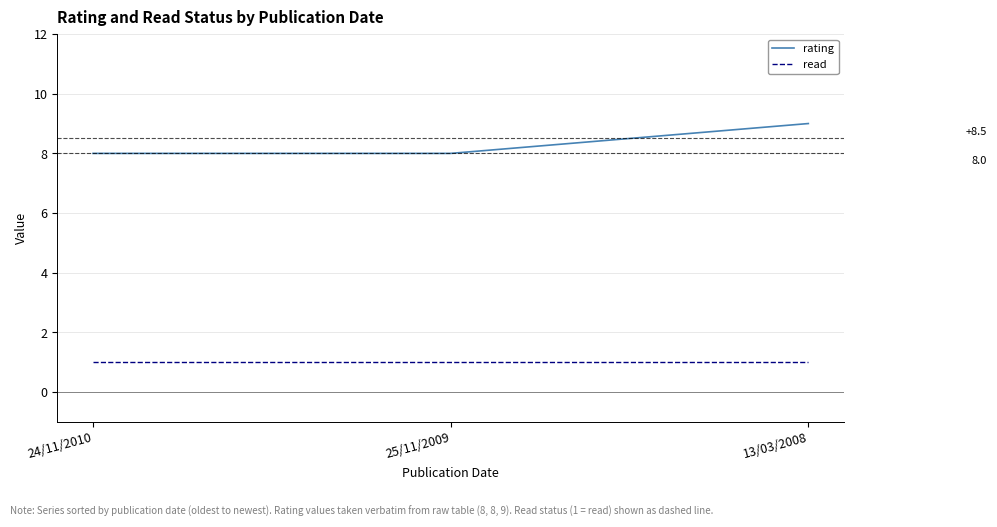

What position from the left is 13/03/2008?

3